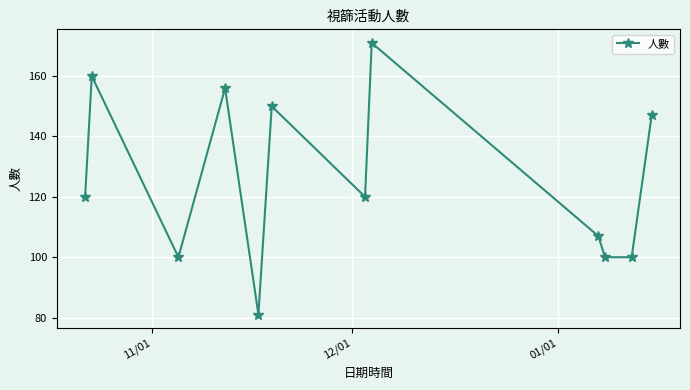

Does the chart have visible grid lines?

Yes